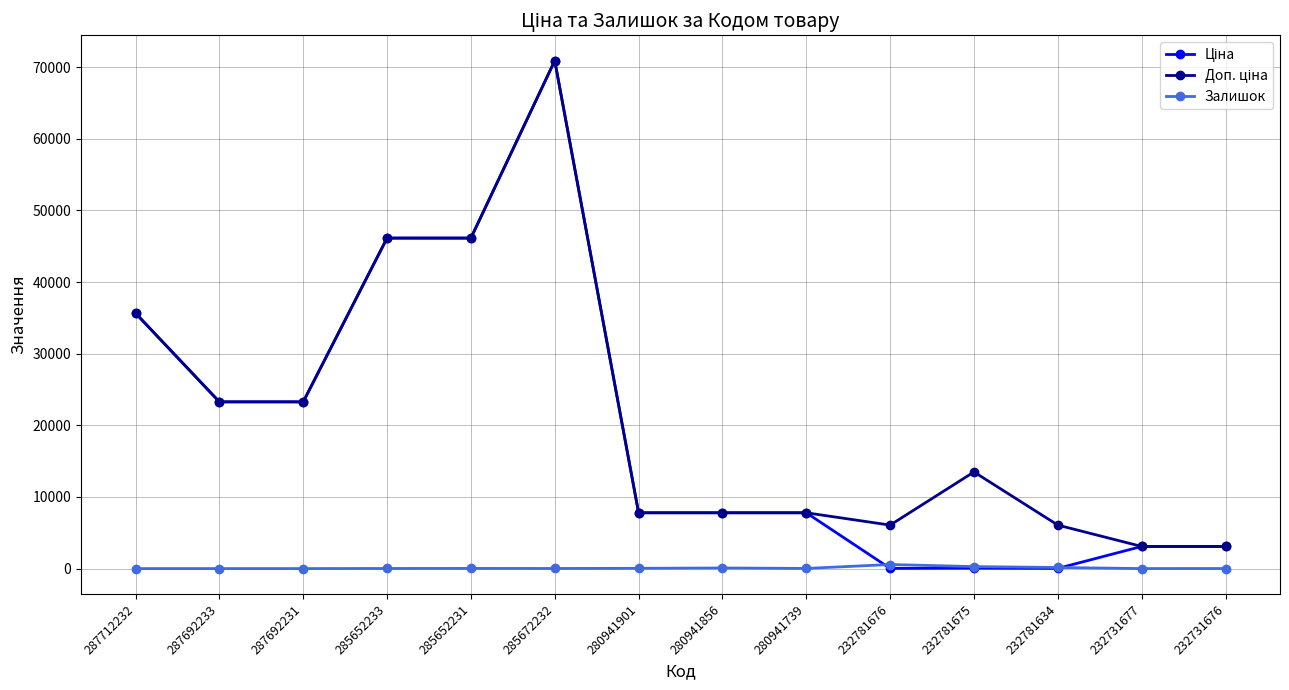

At which category is the sum across all series the highest?

285672232